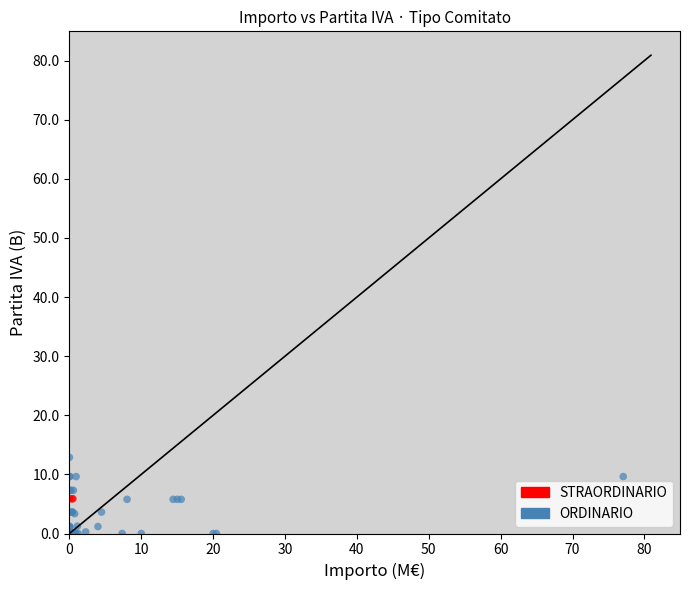

Which series reaches the minimum Y coordinate?

ORDINARIO